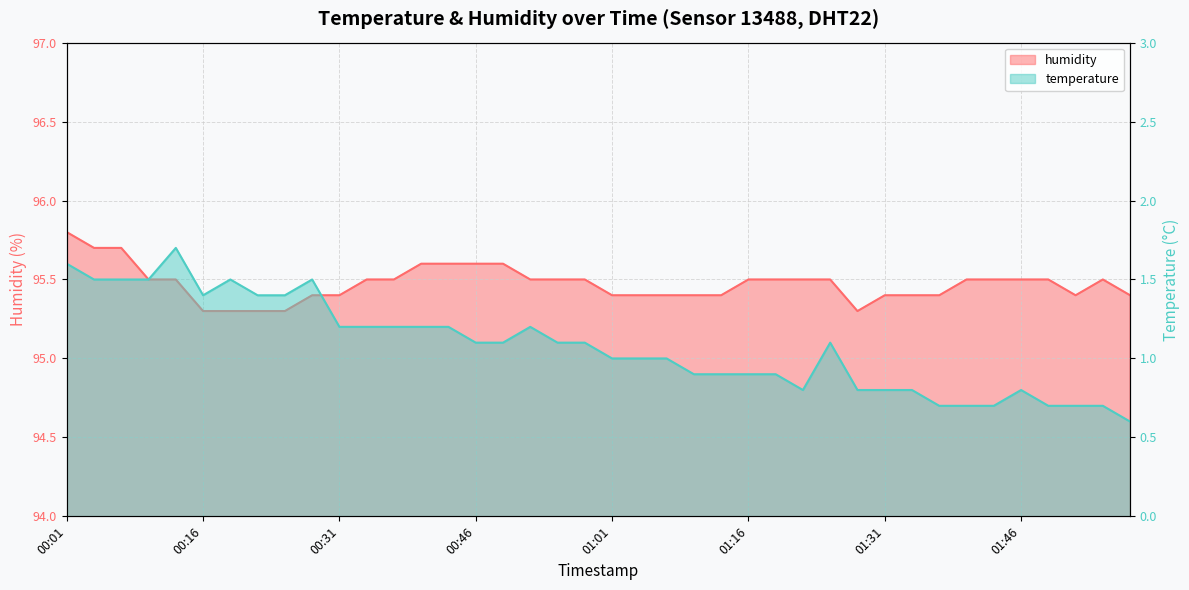

True or false: humidity has a value of 163.9 at 00:16.

False